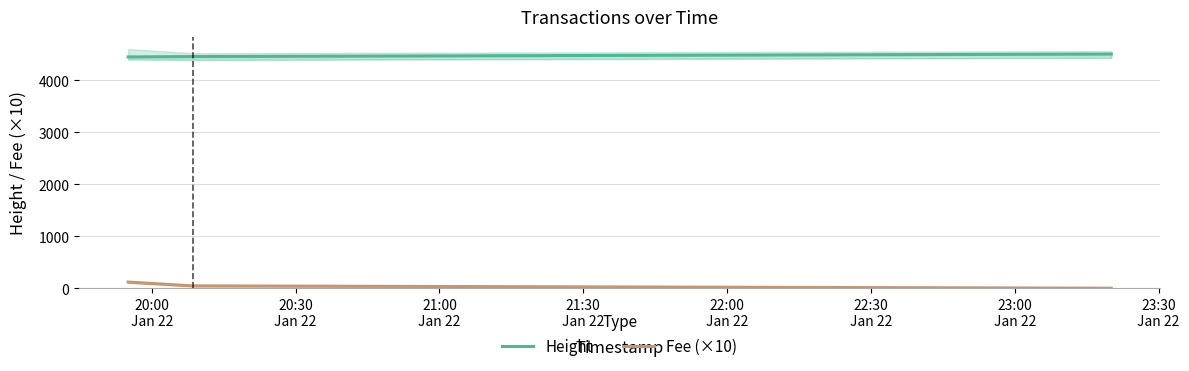

At which category is the sum across all series the highest?

20:00
Jan 22